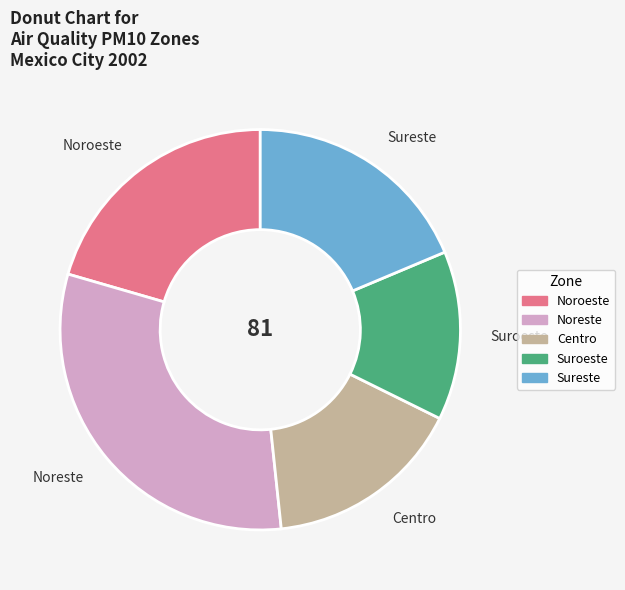

Rank the categories by value from lowest to highest.

Suroeste, Centro, Sureste, Noroeste, Noreste